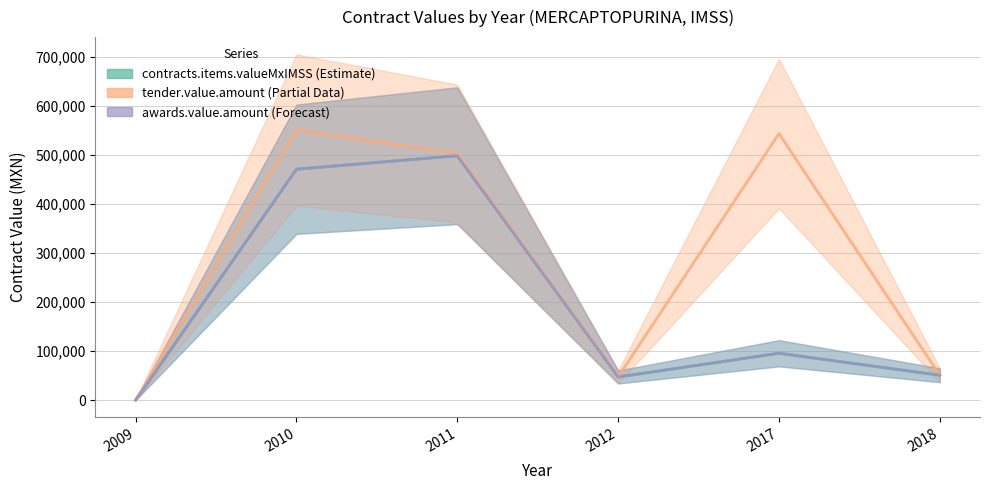

What is the sum of all awards.value.amount values?

1162765.3